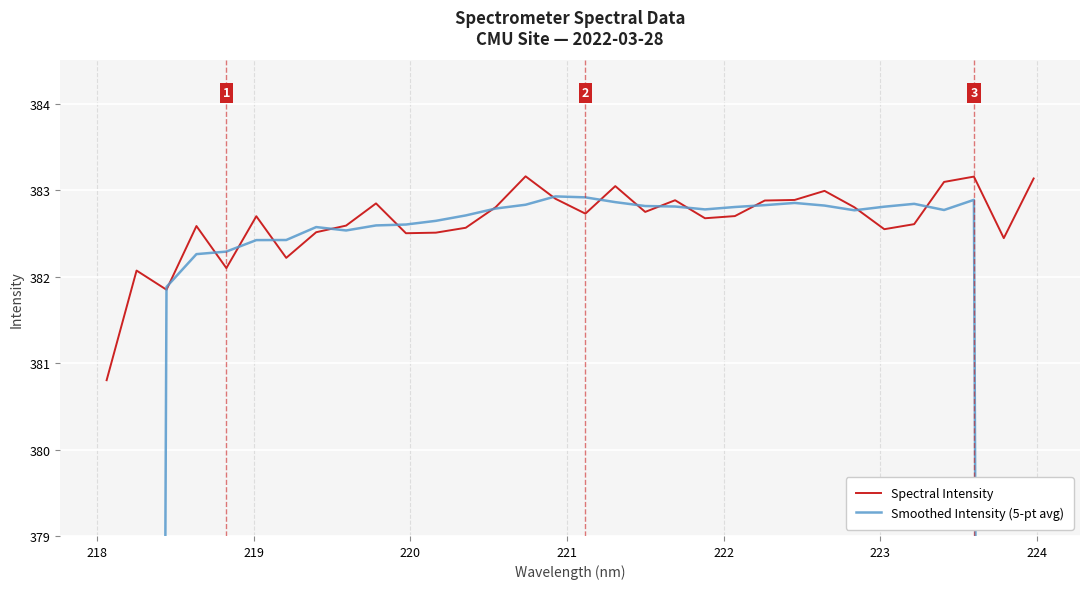

What is the highest value of the Spectral Intensity series?

383.2